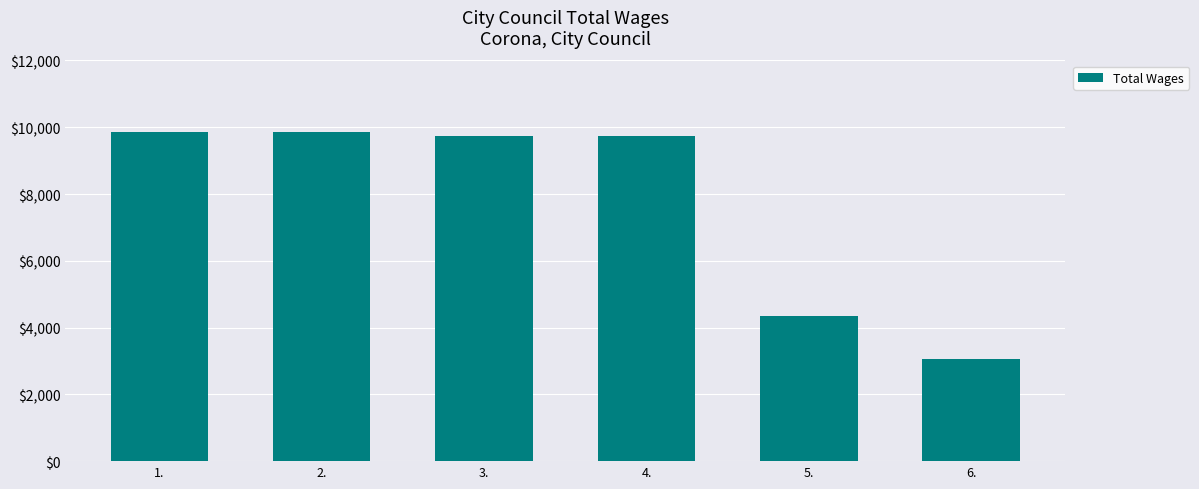

At which label is the value closest to 6449?

5.